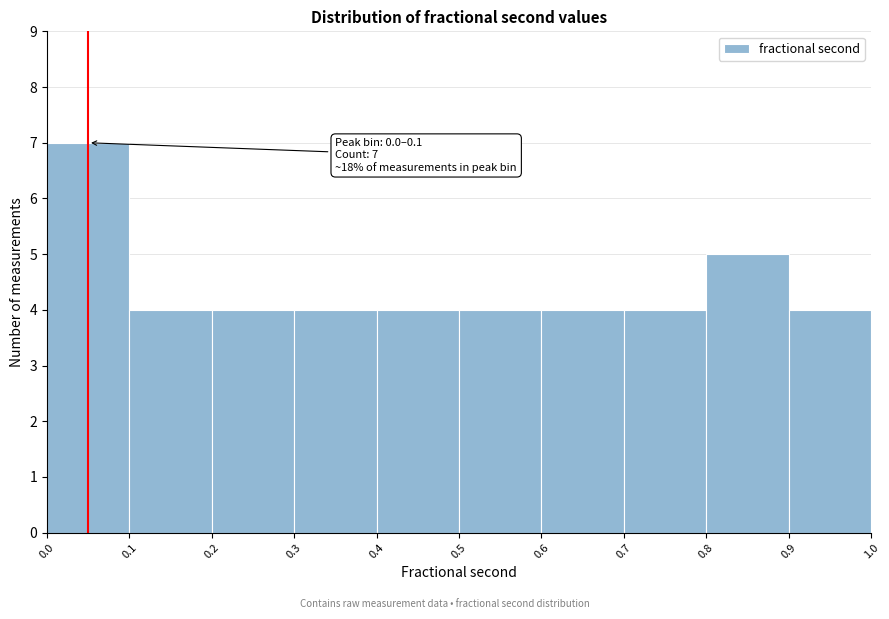

Which range on the x-axis has the tallest bar?

0.0 to 0.1